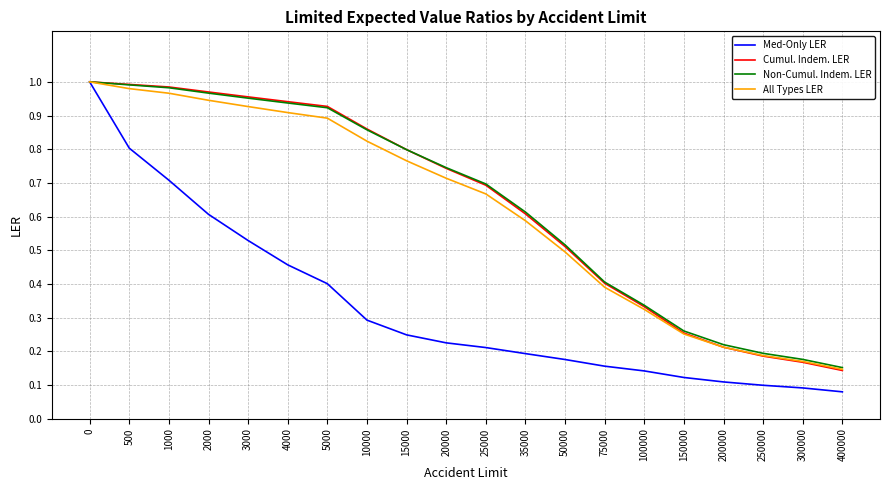

What are all the series names shown in the legend?

Med-Only LER, Cumul. Indem. LER, Non-Cumul. Indem. LER, All Types LER